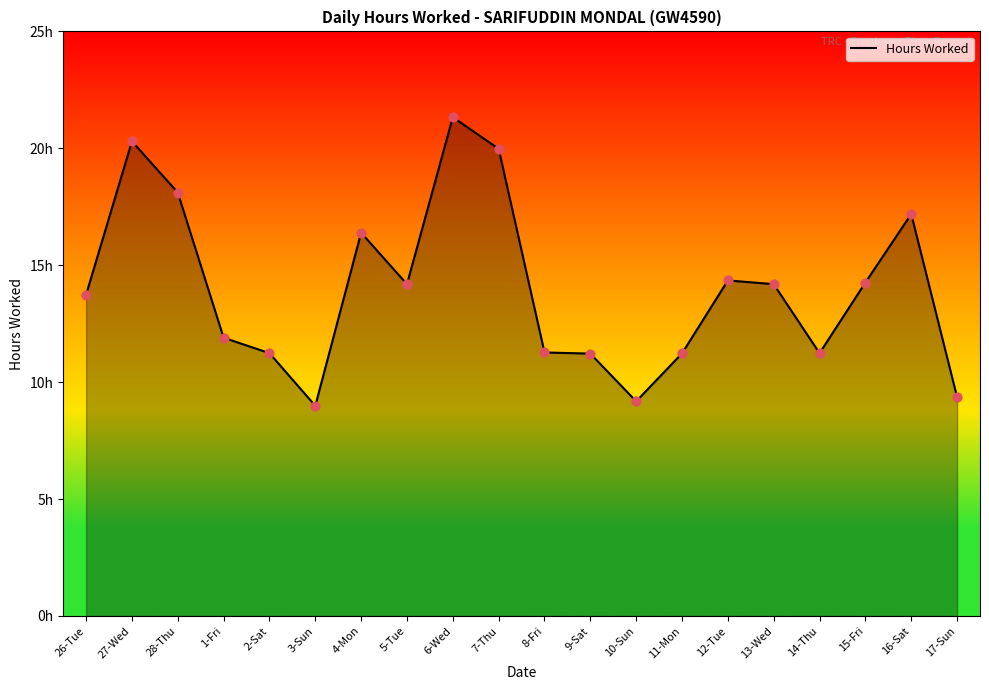

What is the change in value from 15-Fri to 16-Sat?

+2.9